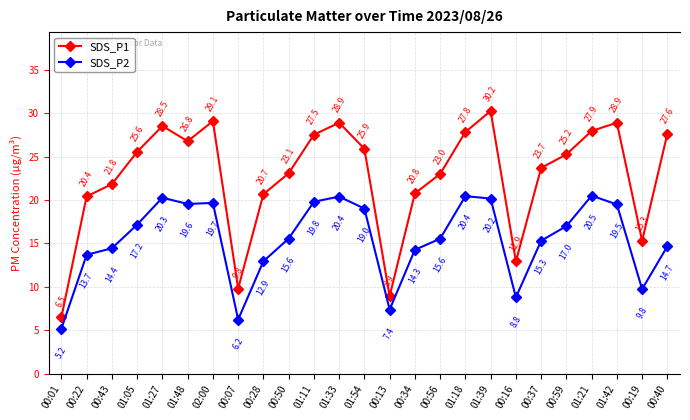

What is the difference between the SDS_P1 values at 00:01 and 01:27?

22.0